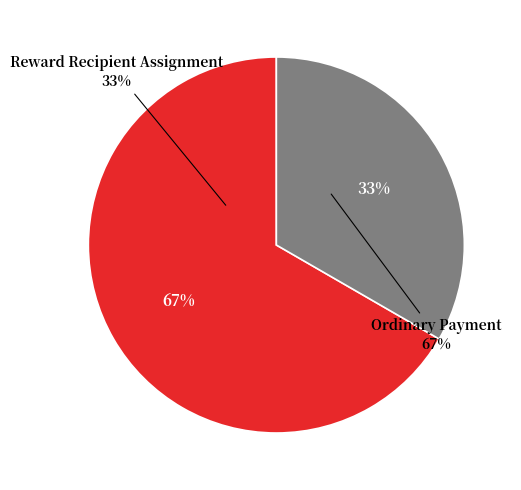

Which category accounts for the majority?

Ordinary Payment (923486)